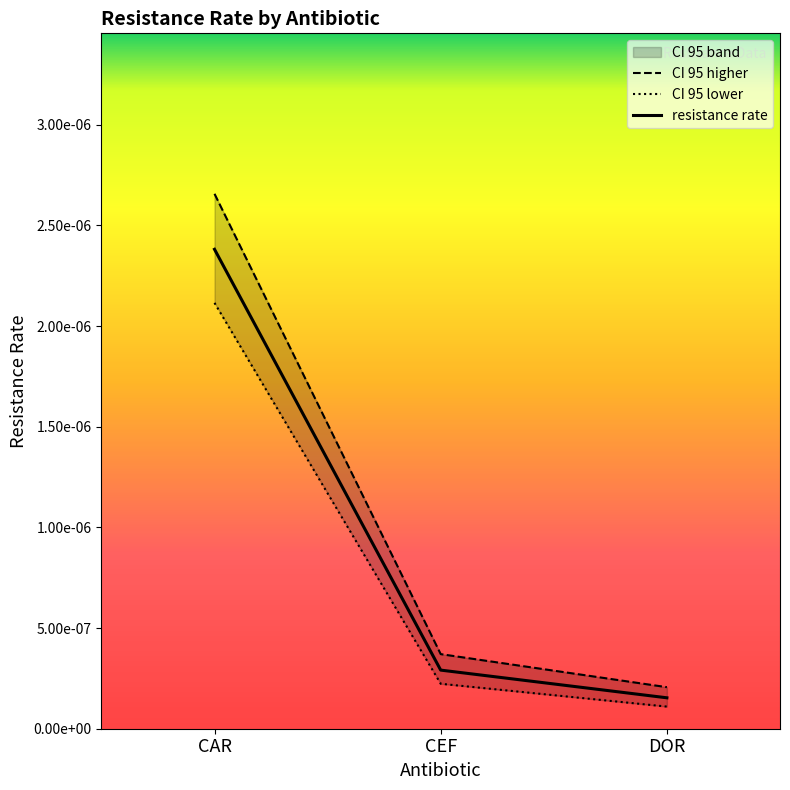

At which category is the sum across all series the highest?

CAR